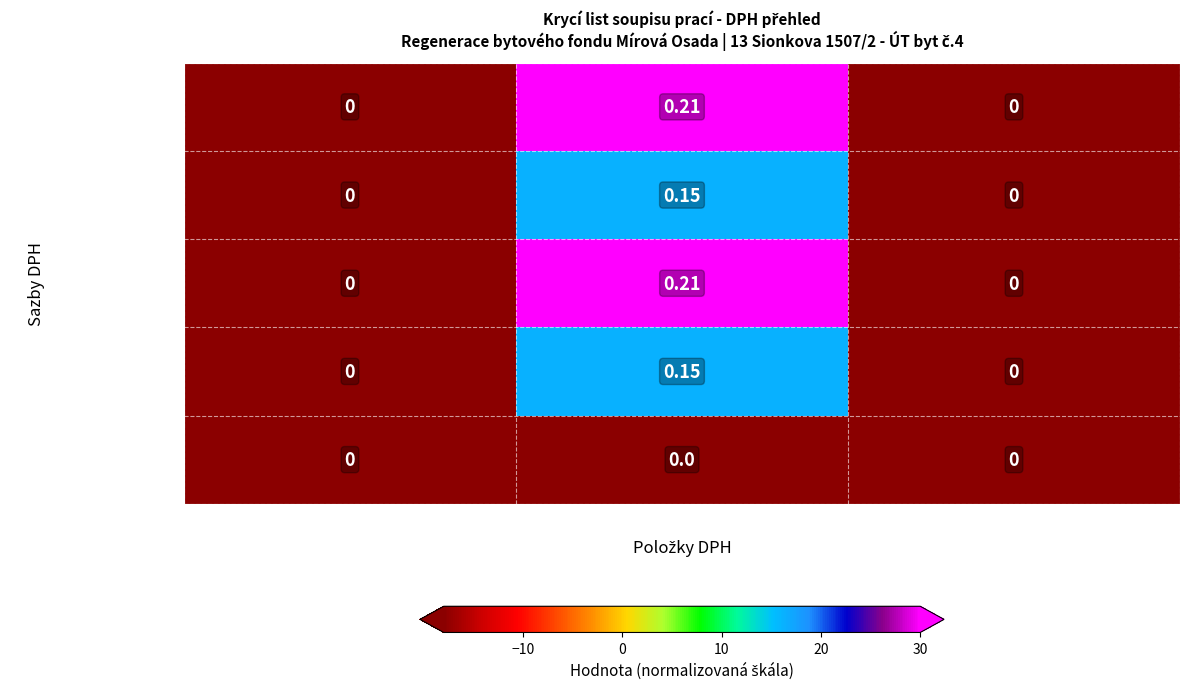

At which category is the sum across all series the highest?

Sazba daně